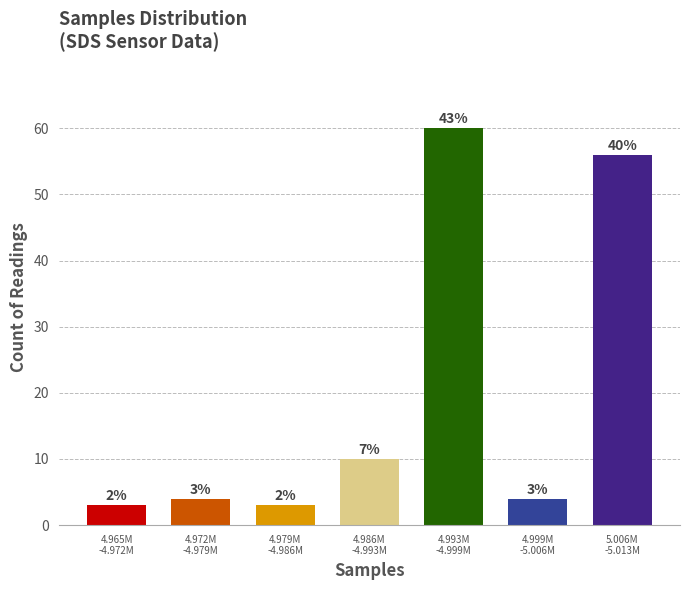

How many bars are there in total?

7